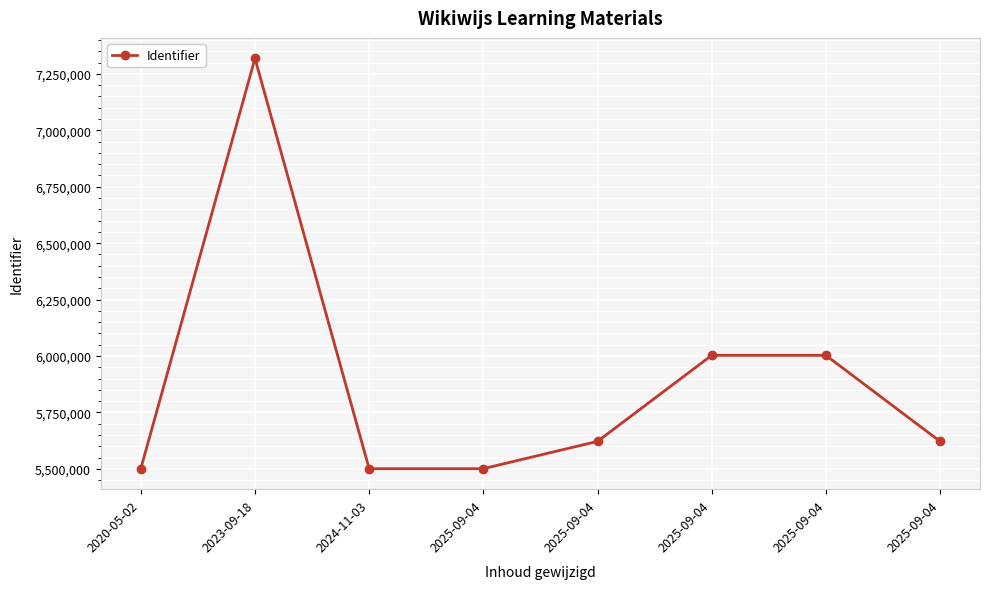

True or false: the data shows 5500676 at 2020-05-02.

True